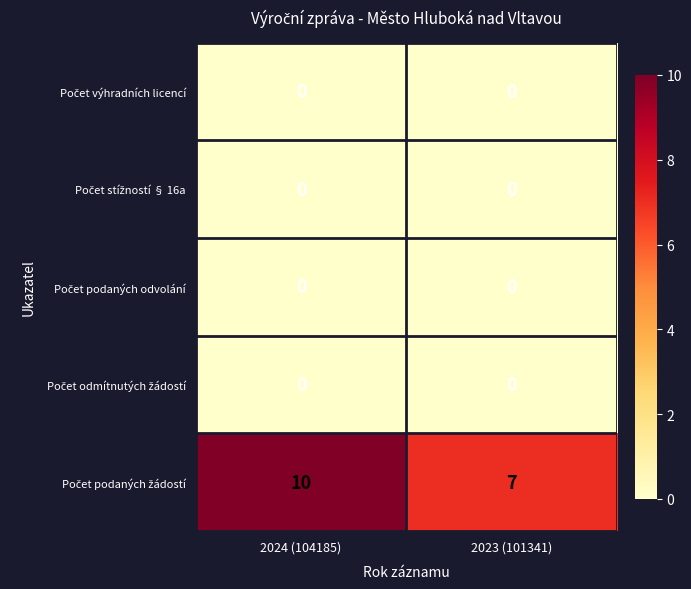

Which label corresponds to the largest value in the chart?

2024 (104185)